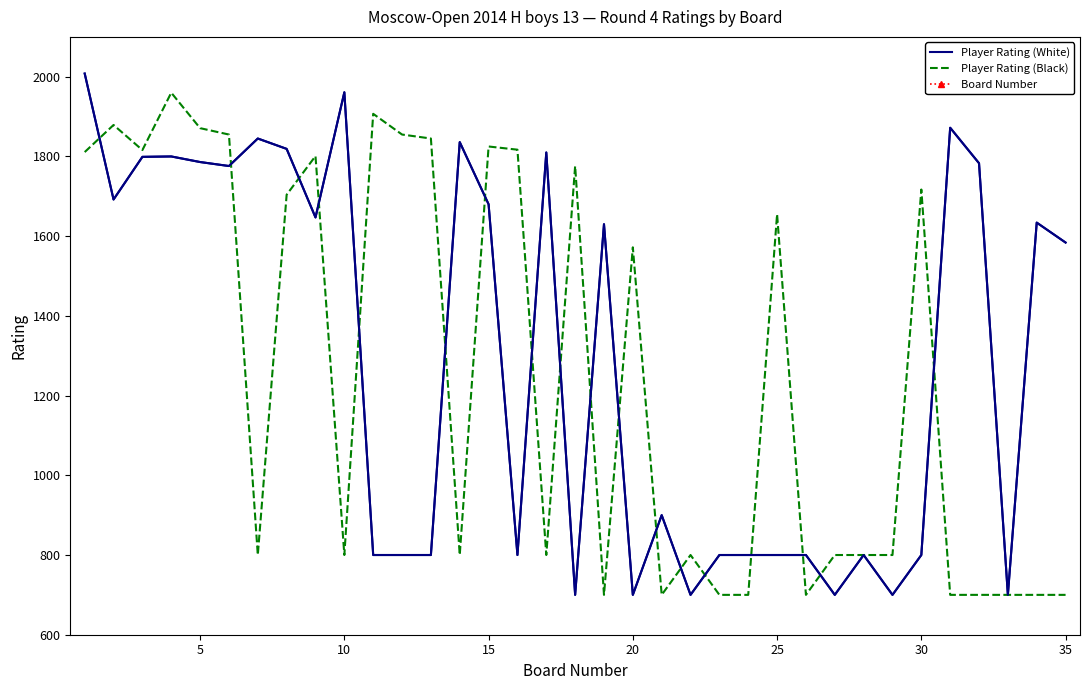

How many intersections are there between Player Rating (Black) and Player Rating (White)?

18